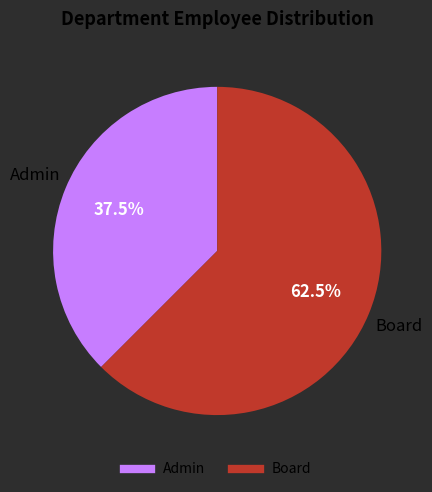

To the nearest percent, what is the difference between the largest and smallest slice percentages?

25%